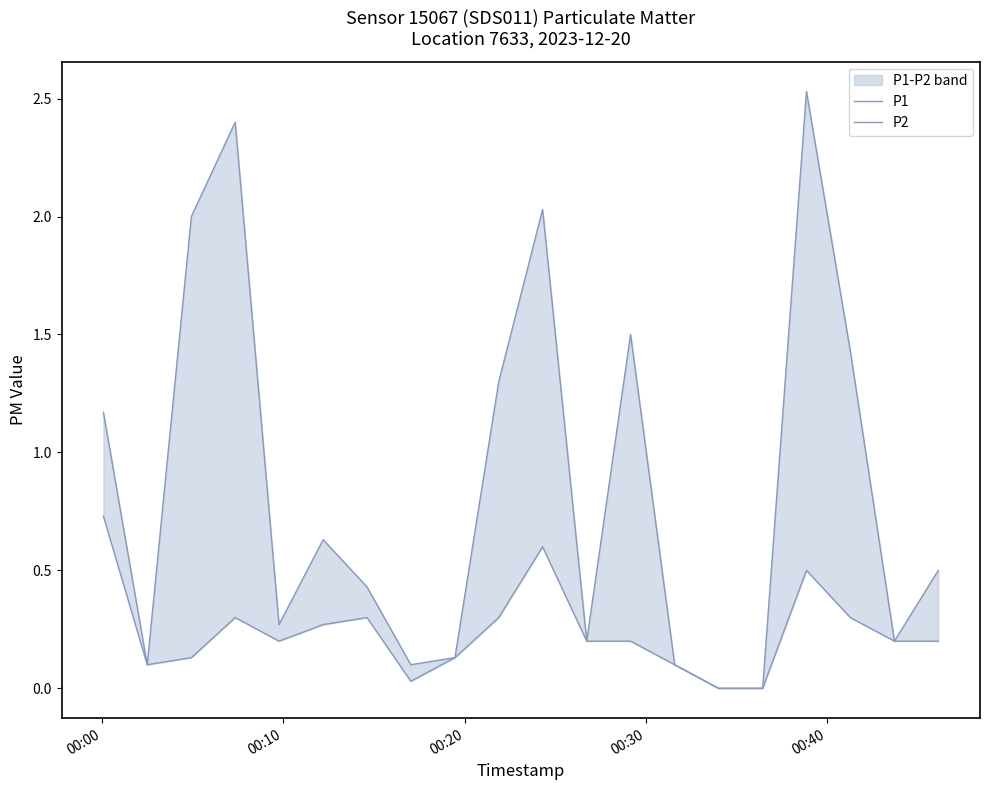

True or false: P1 has a value of -0.9 at 14.

False